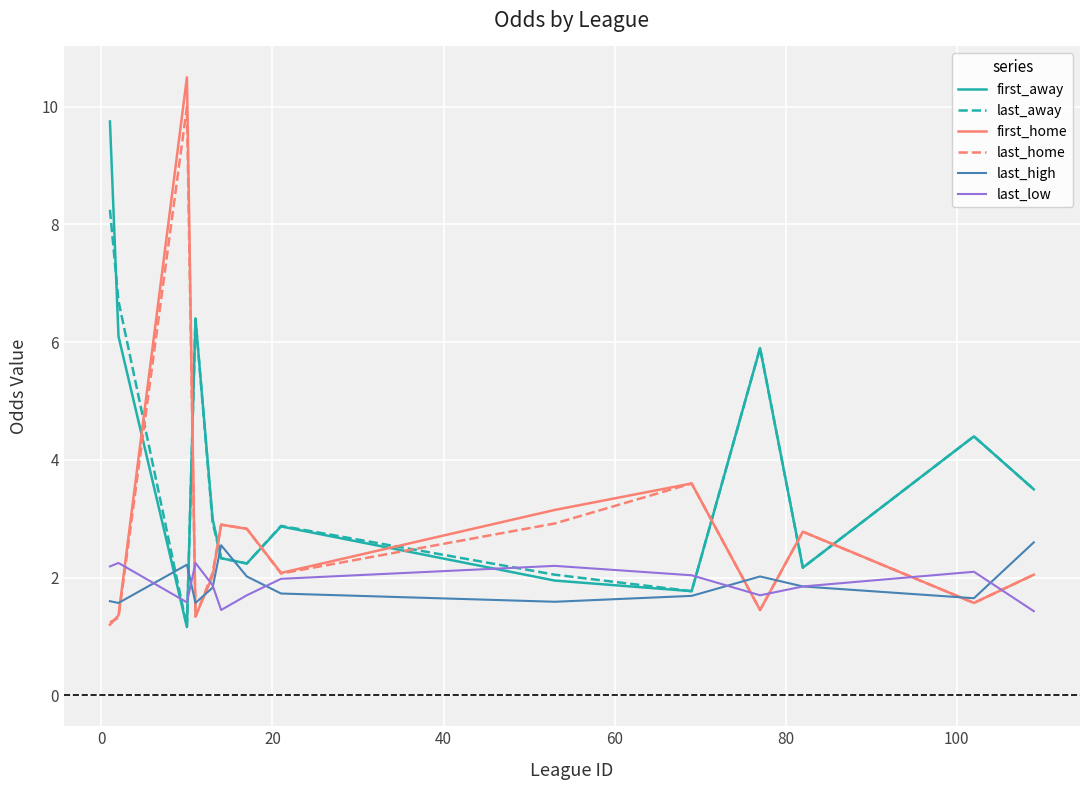

What is the maximum value for last_high?

2.6